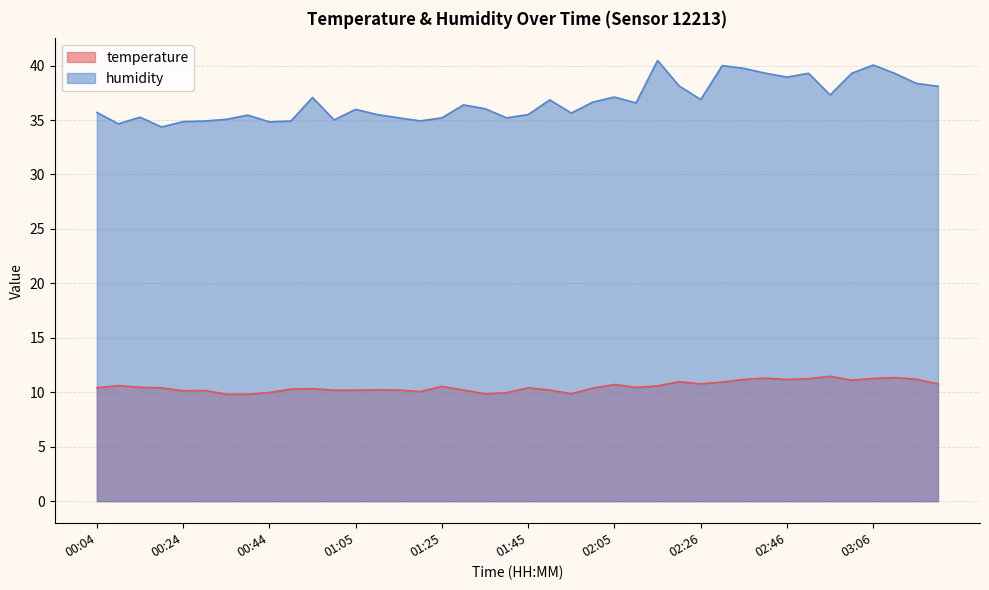

How many values in the temperature series are below 10?

6